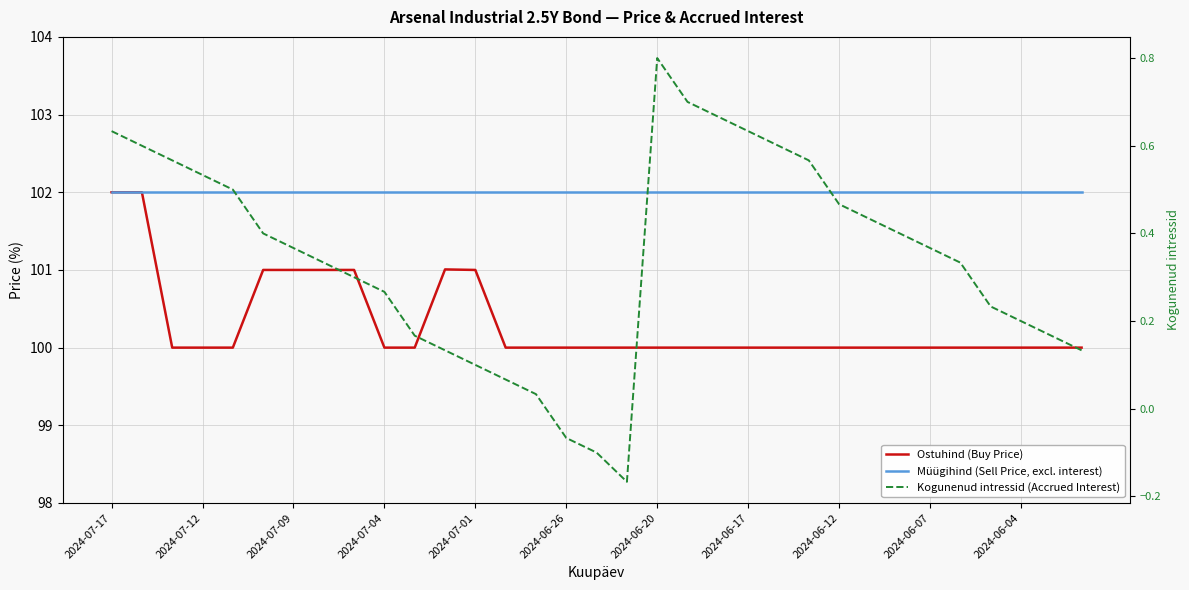

Does the chart display data point markers on the line(s)?

No